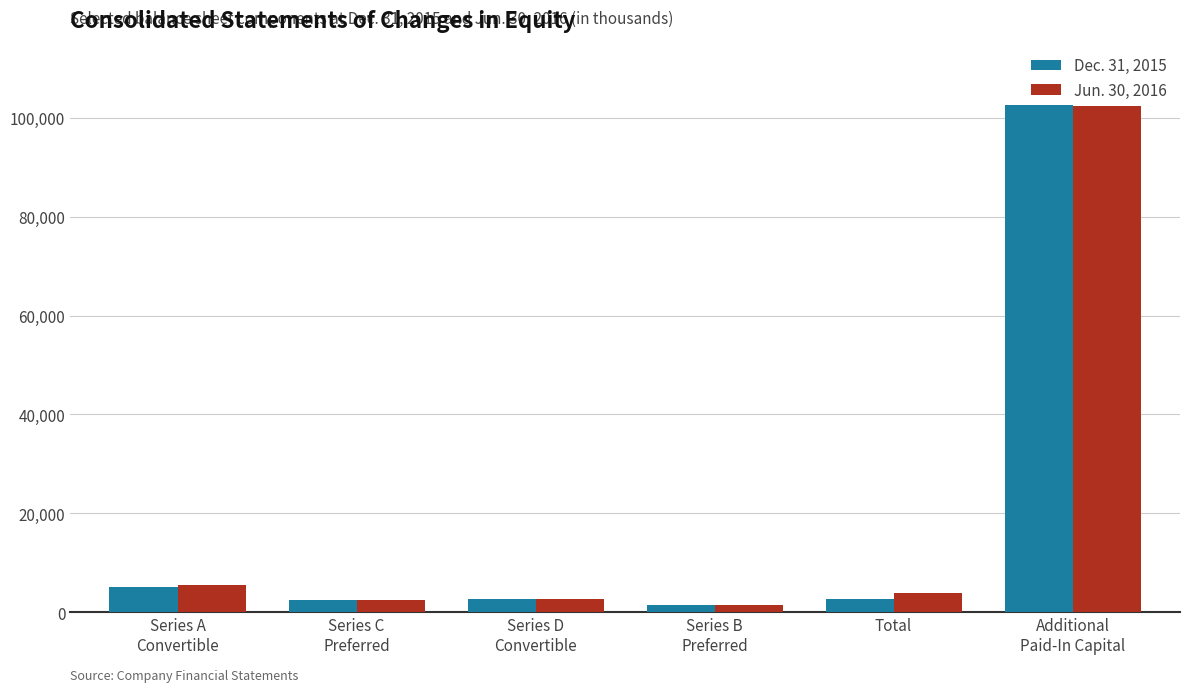

Rank the series by their maximum value, from lowest to highest.

Jun. 30, 2016, Dec. 31, 2015